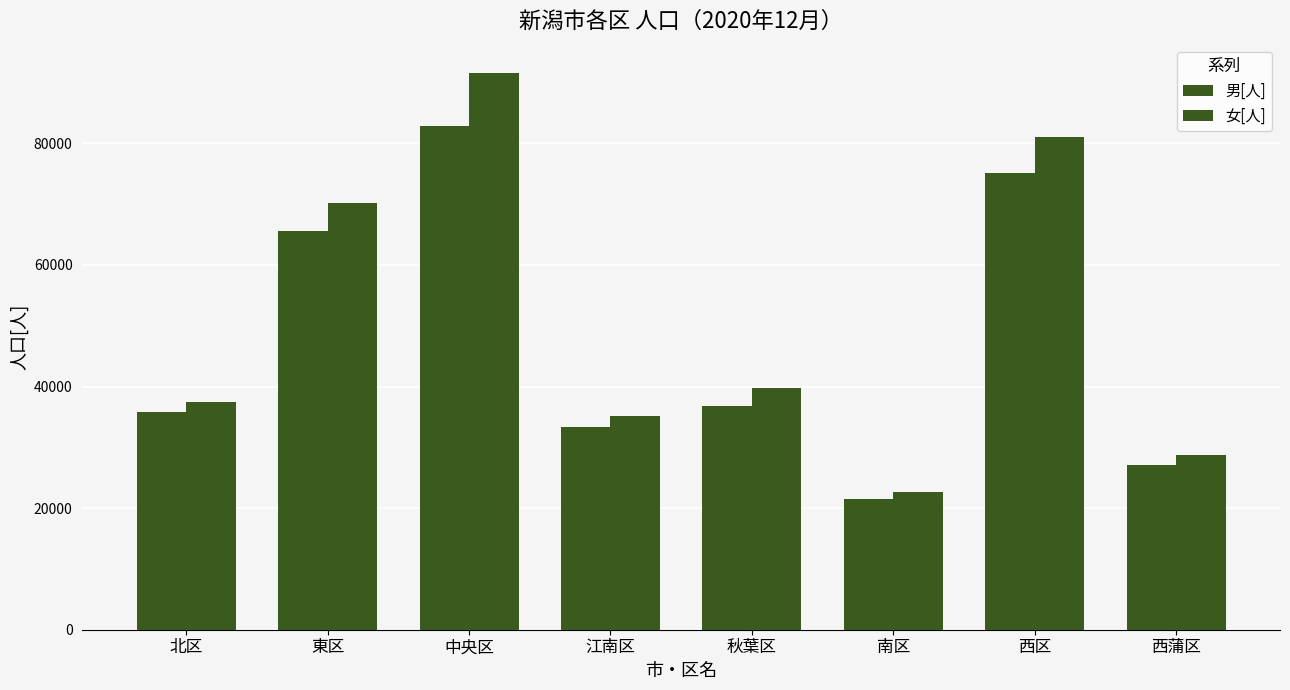

What is the sum of all 男[人] values?

378018